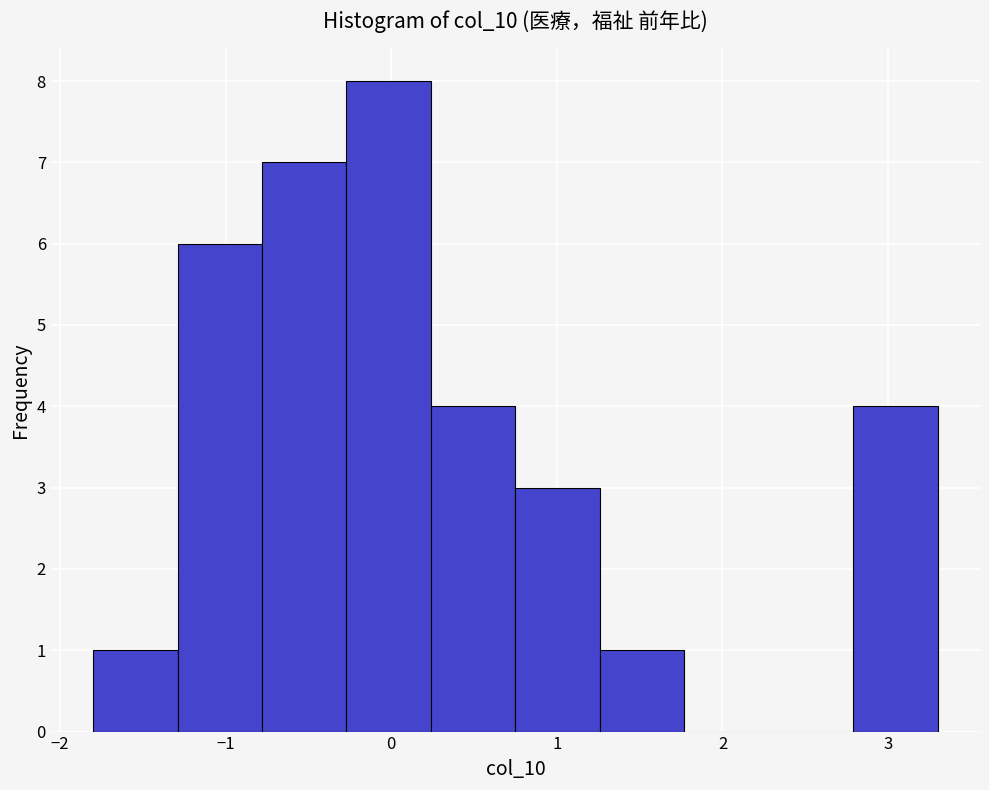

How tall is the bar that spans 0.24 to 0.75 on the x-axis? Neither the bar edges nor the heights are printed on the chart, so give them approximately, as read against the axes.

4